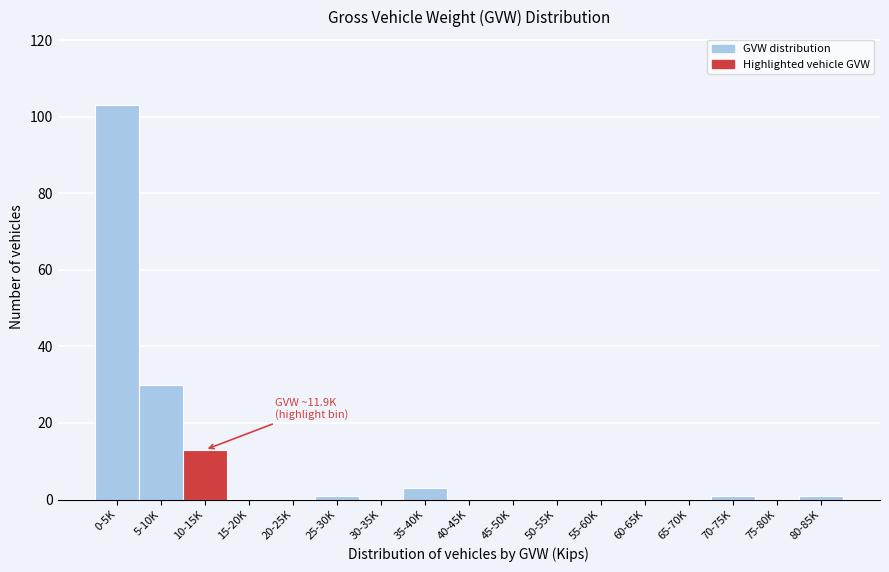

Reading right to left, list all the values displayed in this chart.

80-85K=1	75-80K=0	70-75K=1	65-70K=0	60-65K=0	55-60K=0	50-55K=0	45-50K=0	40-45K=0	35-40K=3	30-35K=0	25-30K=1	20-25K=0	15-20K=0	10-15K=13	5-10K=30	0-5K=103